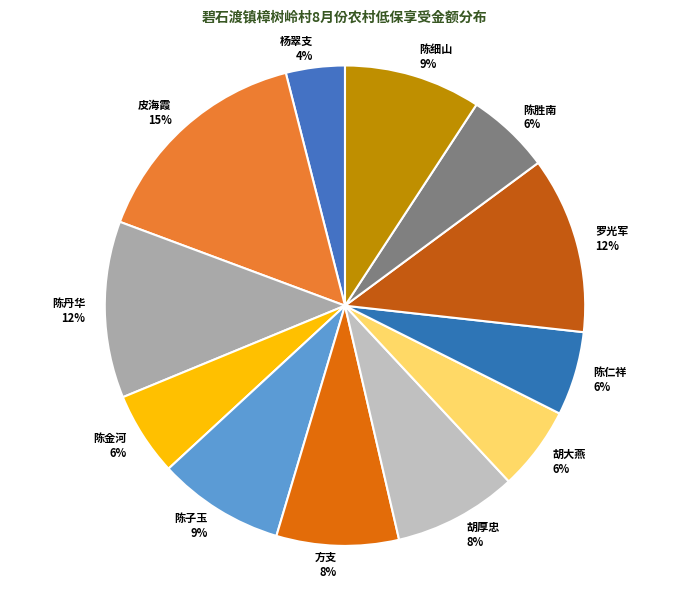

Is it true that 陈胜南 is 19% of the pie?

False